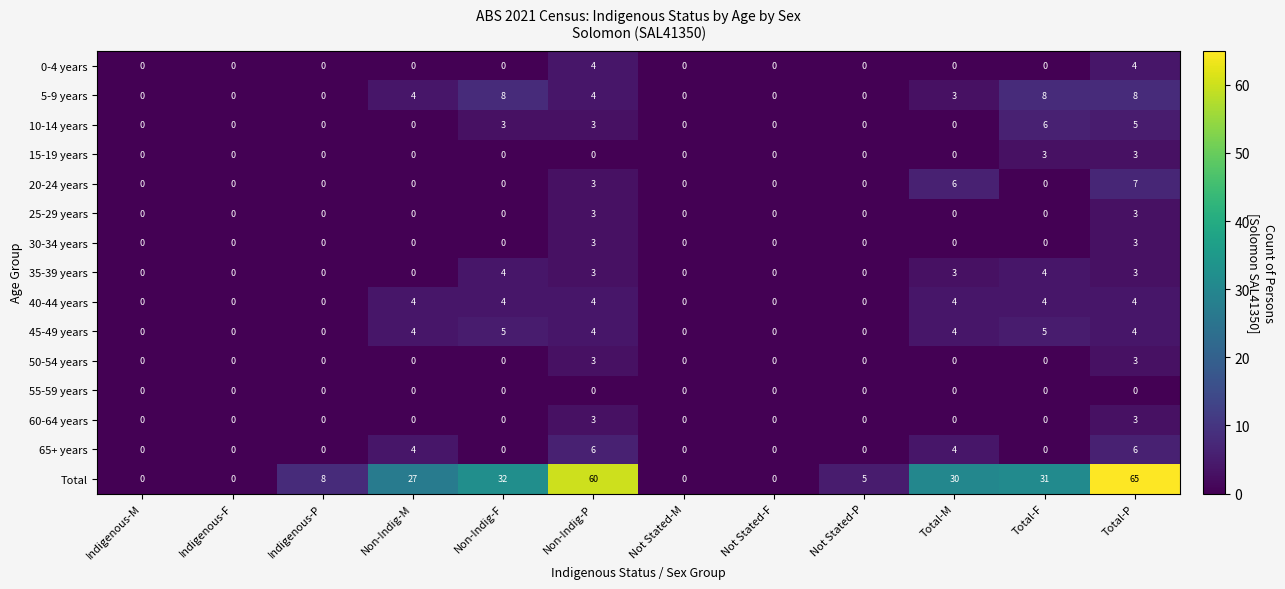

Count the 35-39 years values in the range 0 to 3.

10